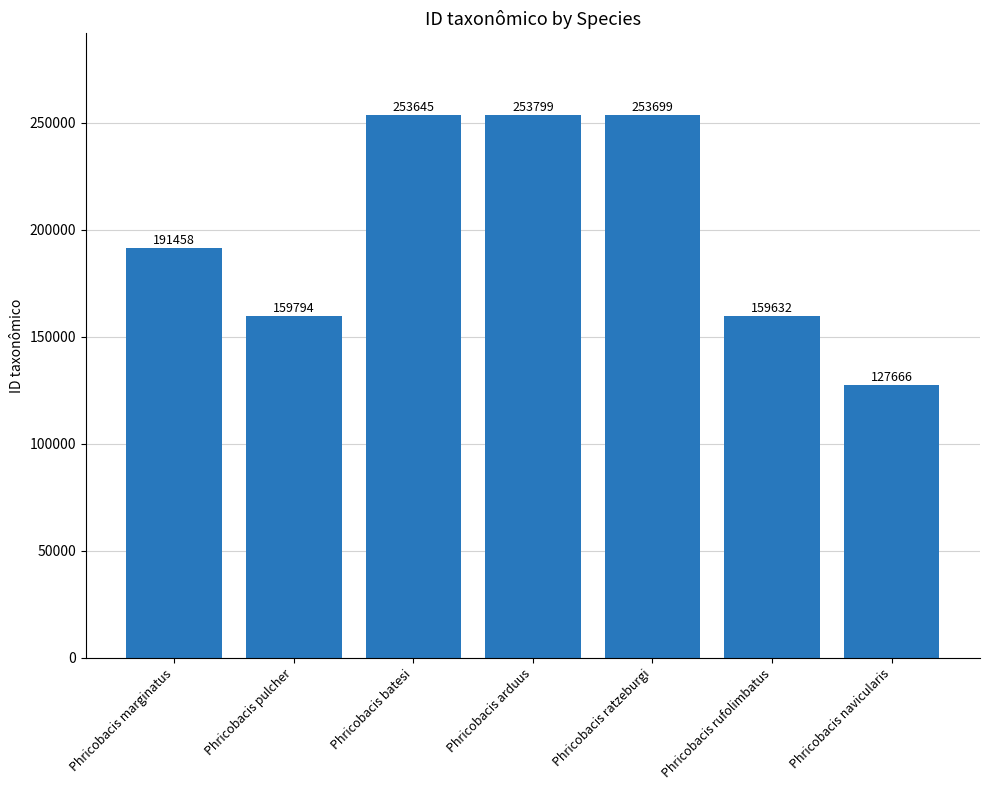

What is the difference between the maximum and minimum values?

126133